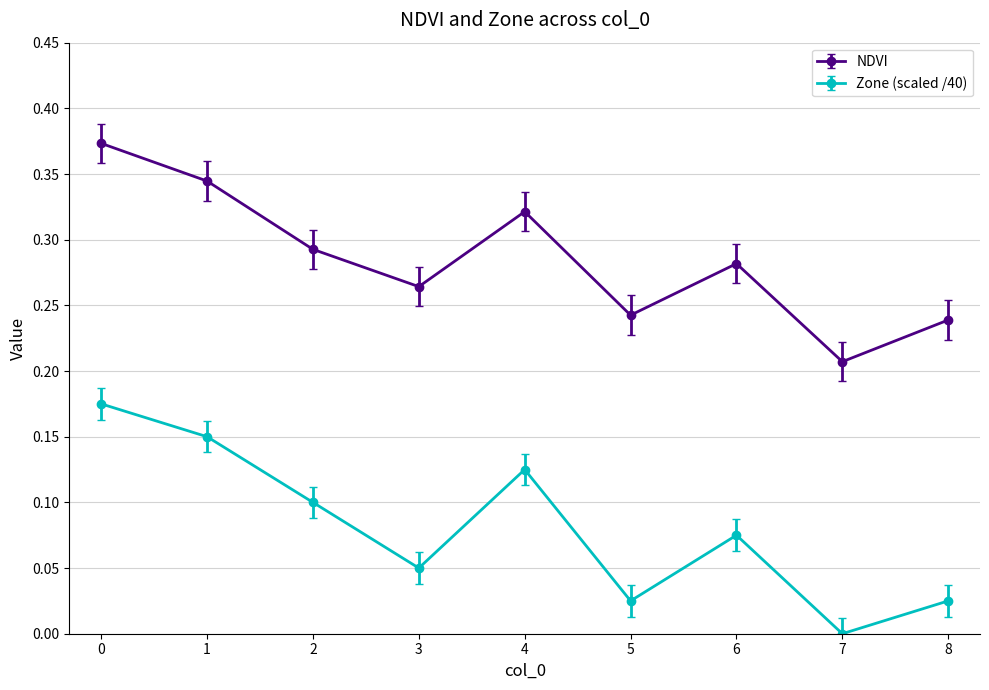

Which series has the largest total across all categories?

NDVI